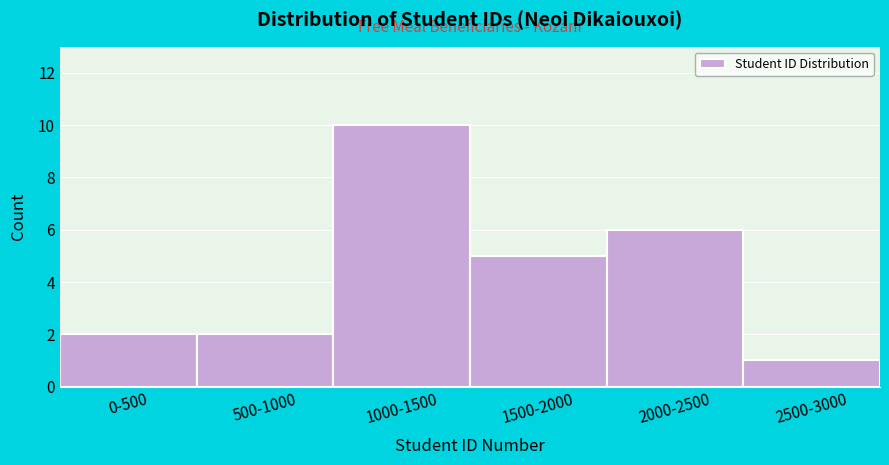

Reading left to right, extract all data points from this chart.

0-500=2	500-1000=2	1000-1500=10	1500-2000=5	2000-2500=6	2500-3000=1